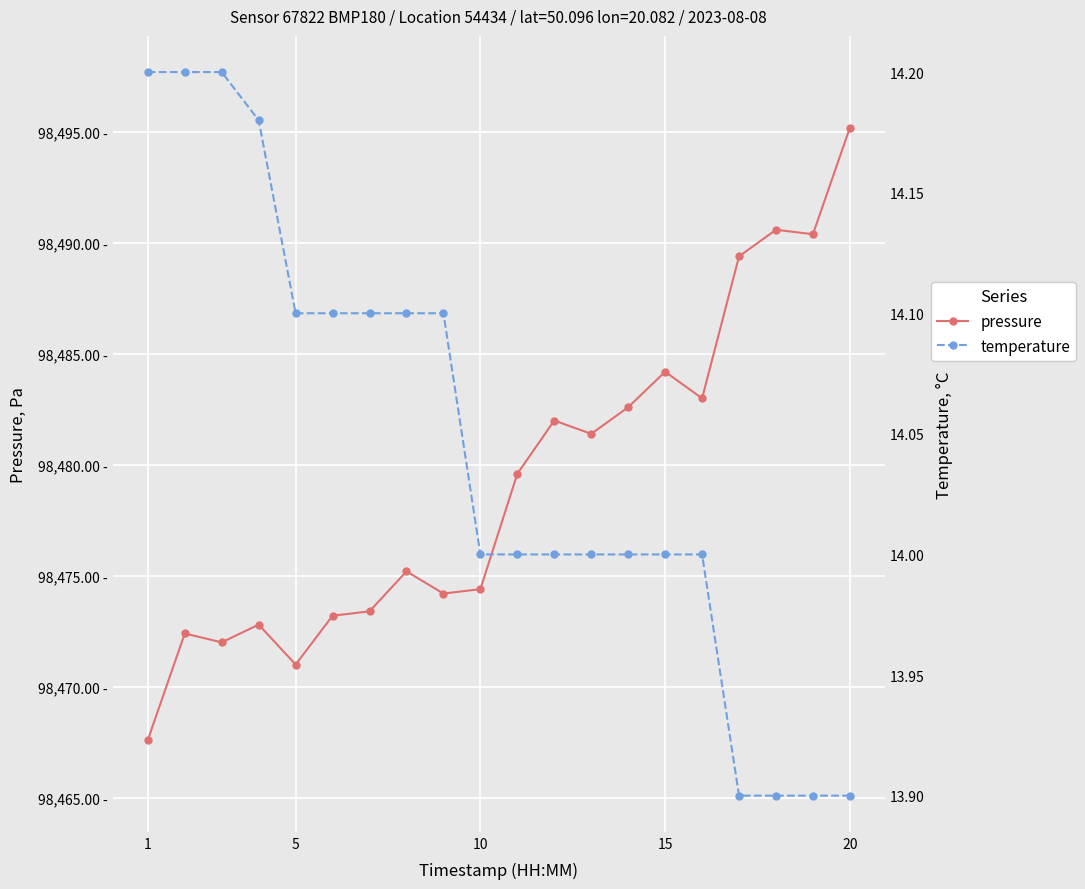

How many lines are shown in the chart?

2